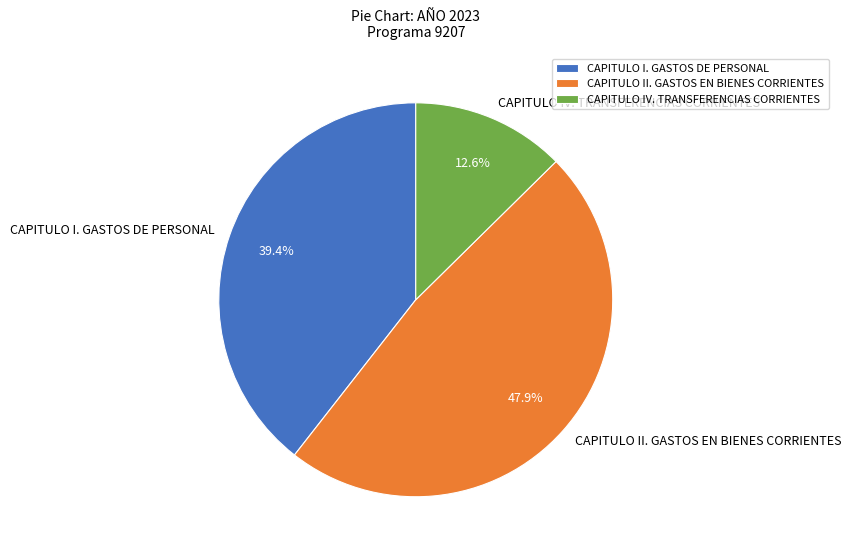

Rank the categories by value from highest to lowest.

CAPITULO II. GASTOS EN BIENES CORRIENTES, CAPITULO I. GASTOS DE PERSONAL, CAPITULO IV. TRANSFERENCIAS CORRIENTES